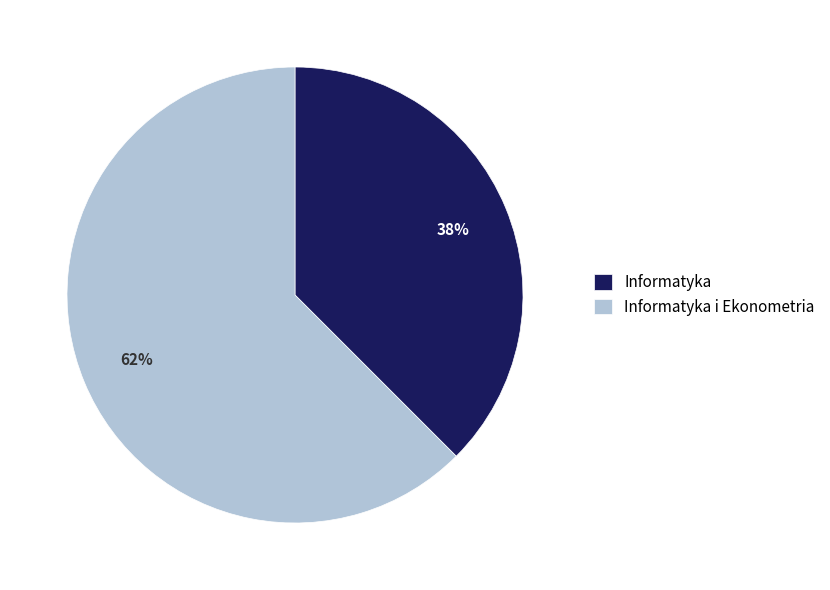

What is the smallest slice in the pie chart?

Informatyka